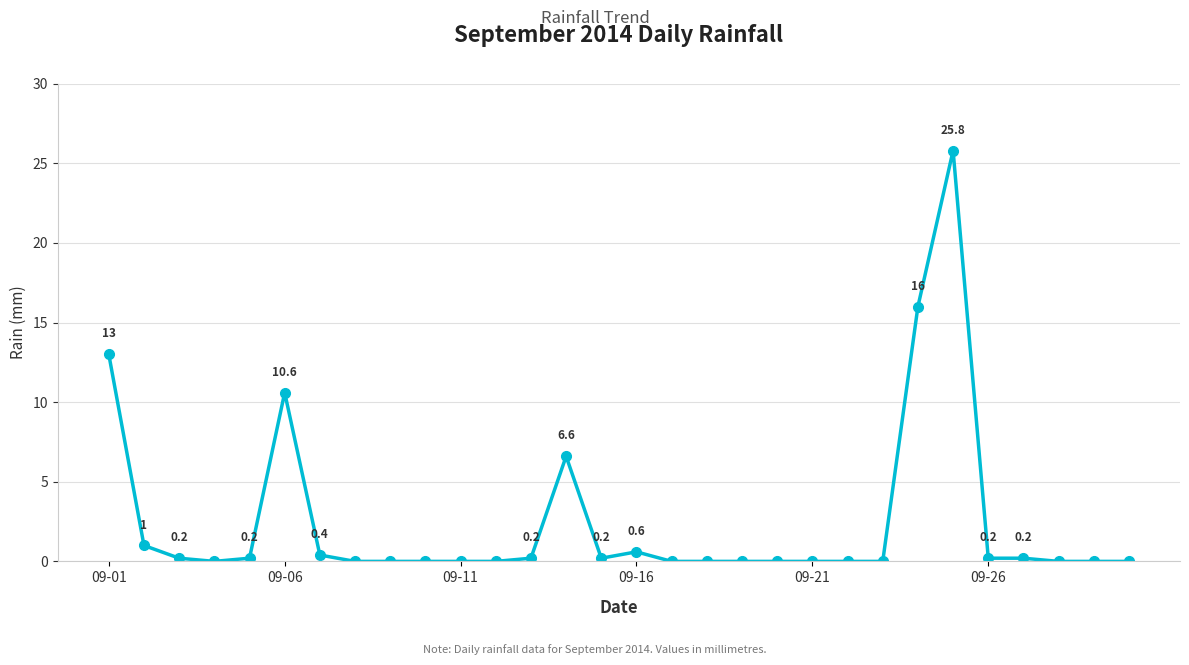

What is the difference between the maximum and minimum values?

25.8